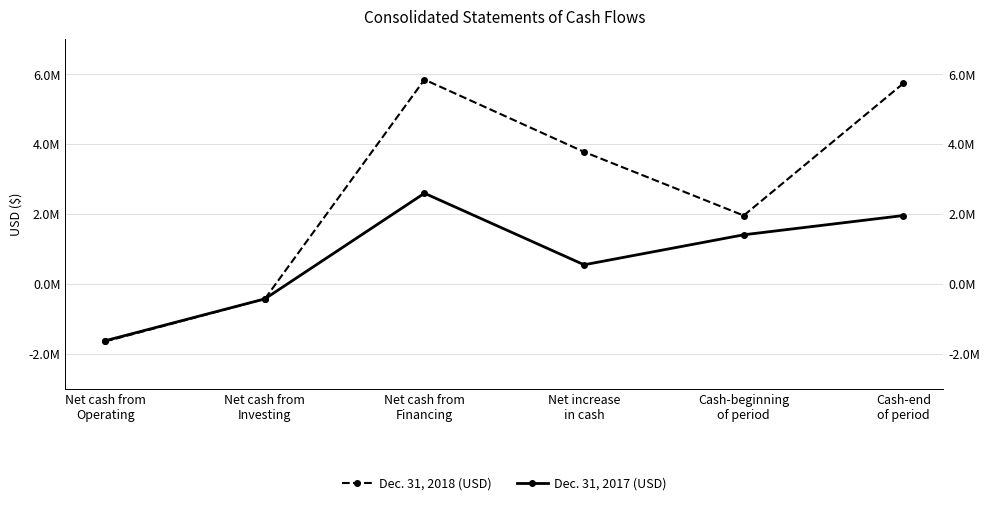

What is the value of the Dec. 31, 2017 (USD) point at the 4th from the left?

551012